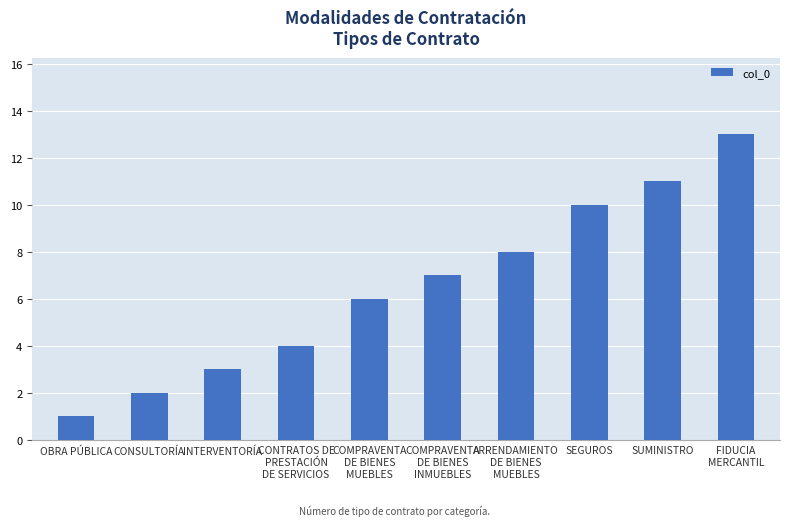

List the labels in order of value, largest first.

FIDUCIA
MERCANTIL, SUMINISTRO, SEGUROS, ARRENDAMIENTO
DE BIENES
MUEBLES, COMPRAVENTA
DE BIENES
INMUEBLES, COMPRAVENTA
DE BIENES
MUEBLES, CONTRATOS DE
PRESTACIÓN
DE SERVICIOS, INTERVENTORÍA, CONSULTORÍA, OBRA PÚBLICA